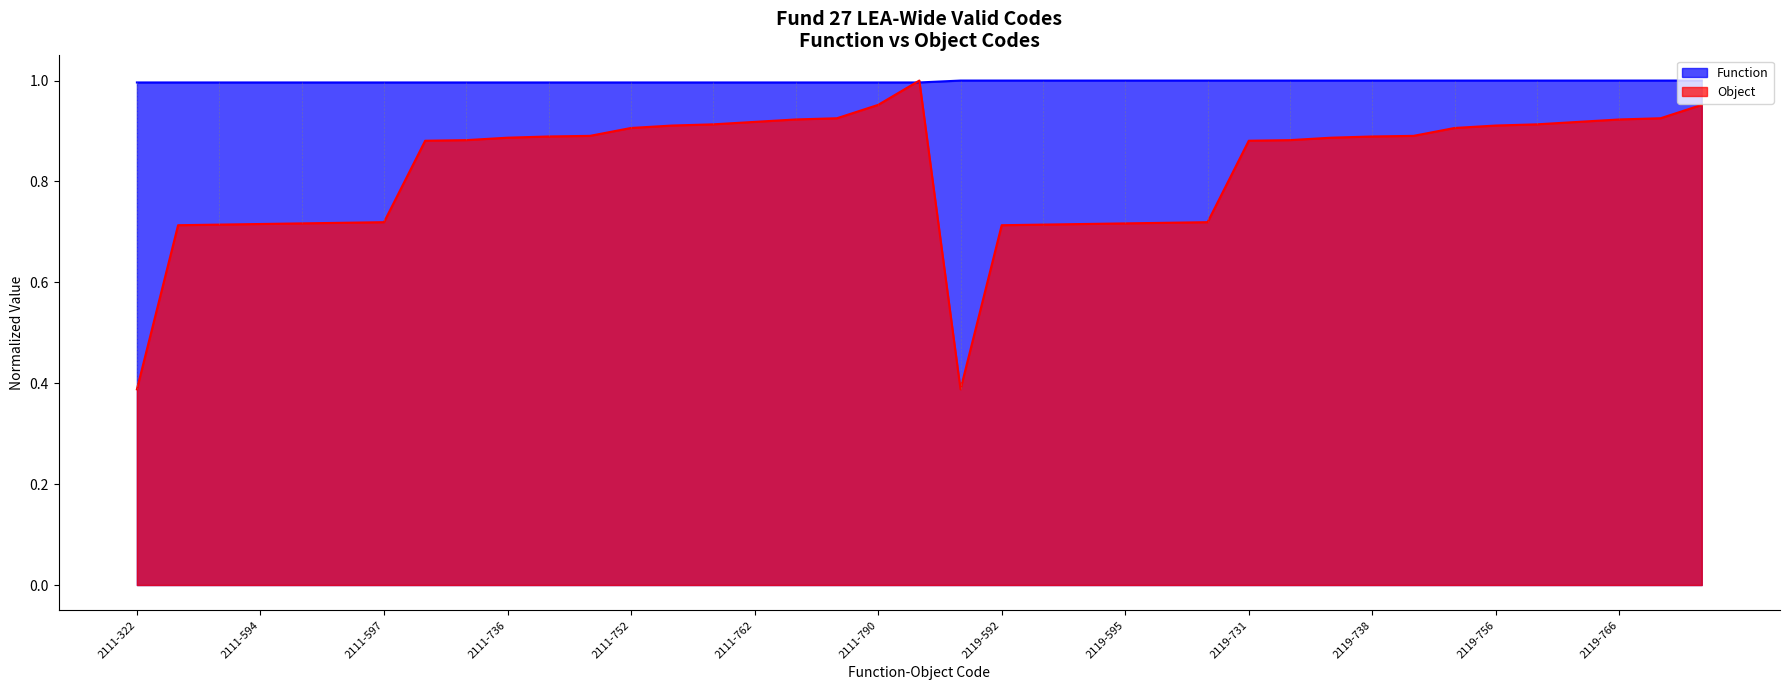

What is the sum of the Function values at 2119-736 and 2119-739?

2.0